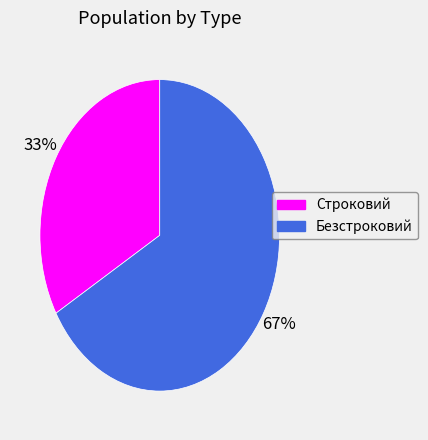

To the nearest percent, what is the average slice percentage?

50%